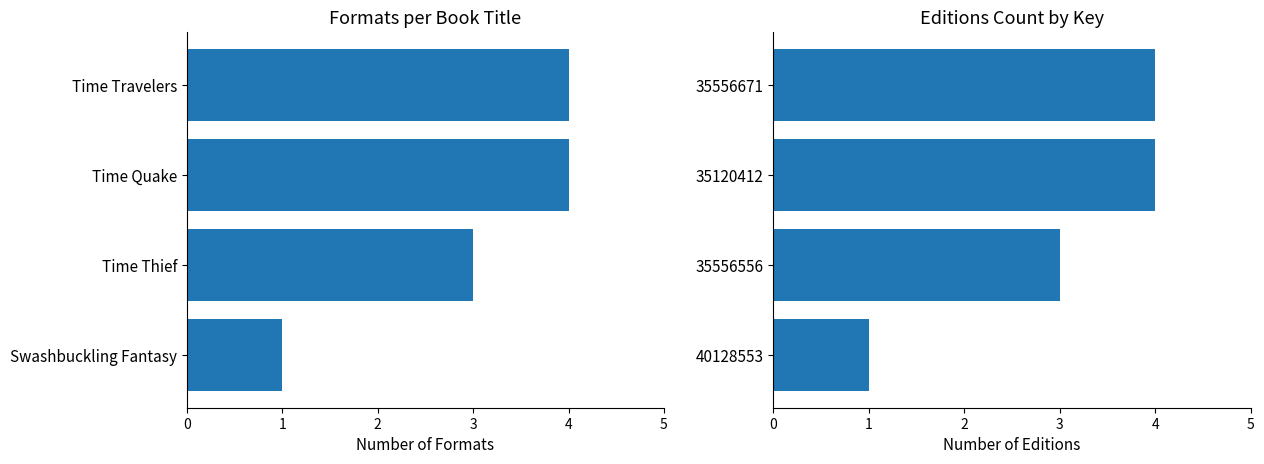

What is the minimum value for Formats per Title?

1